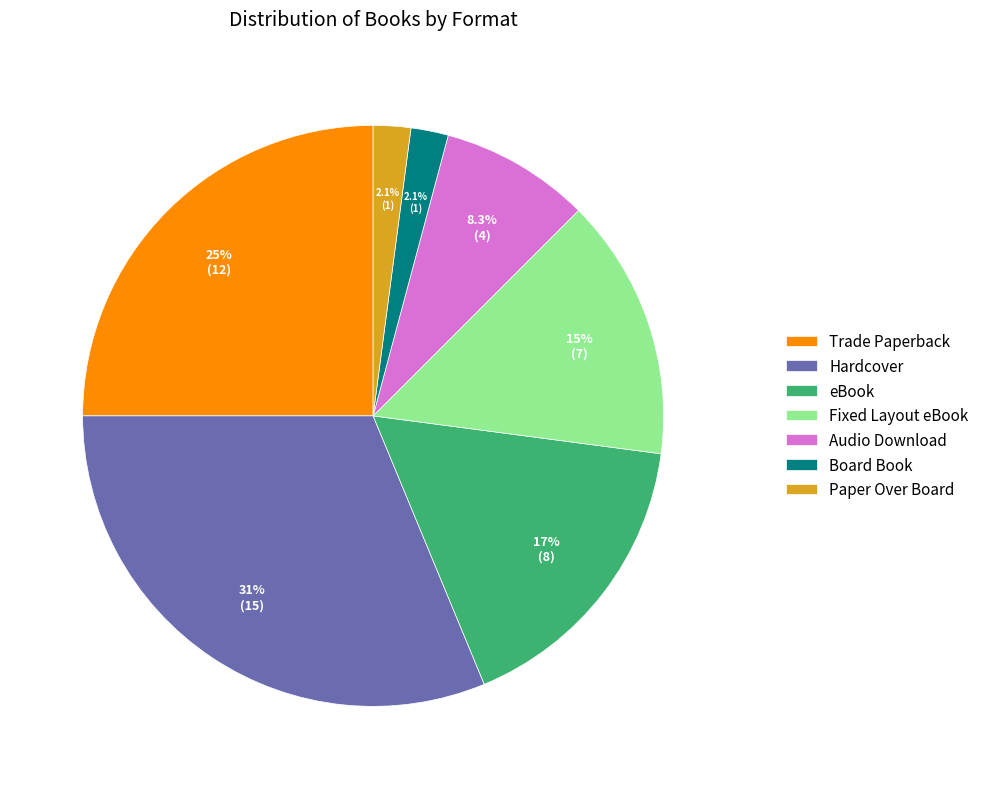

To the nearest percent, what percentage of the pie is Audio Download?

8%